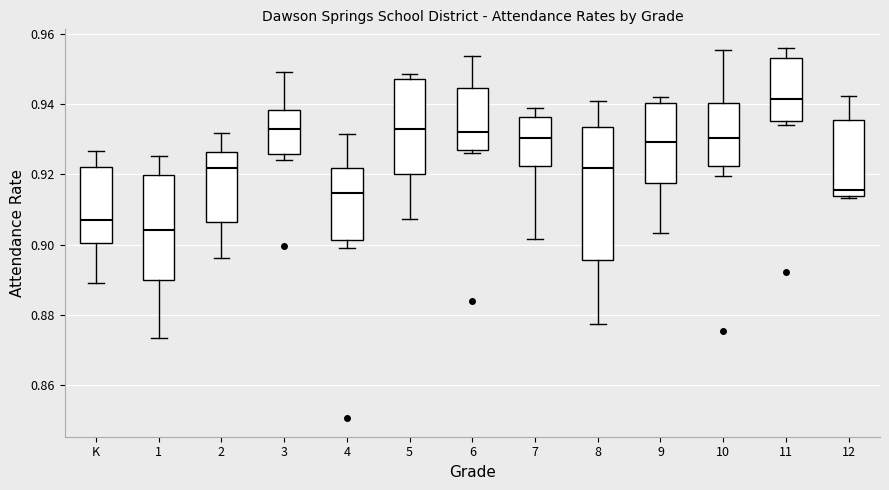

Comparing the boxes themselves (not the whiskers), which one is the tallest?

8